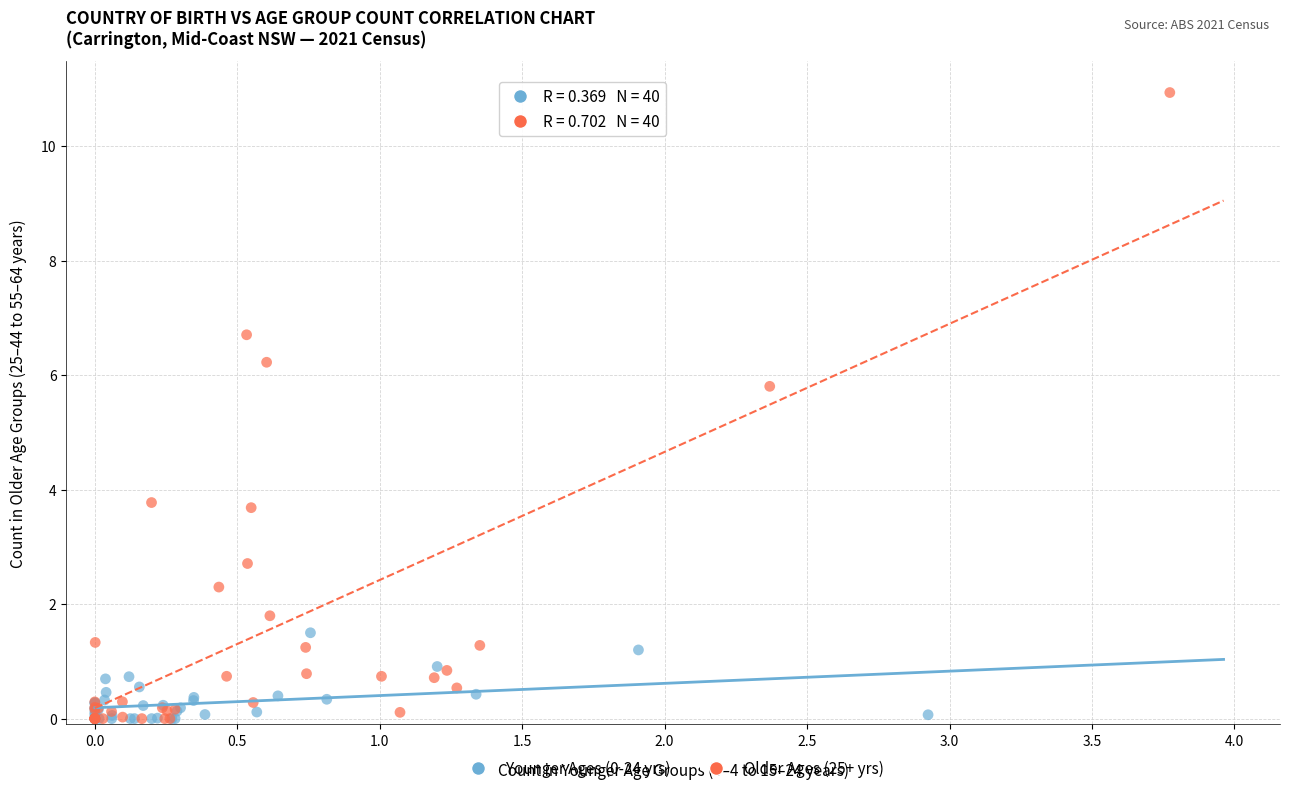

Which series reaches the maximum Y coordinate?

Older Ages (25+ yrs)